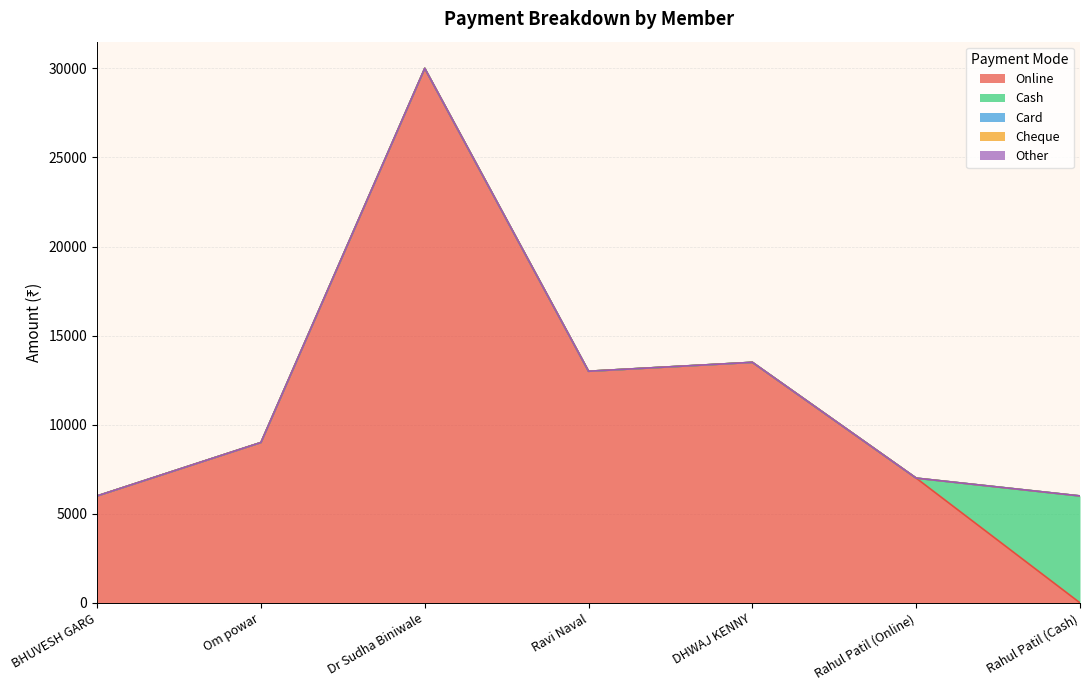

What is the label of the 2nd point from the right?

Rahul Patil (Online)